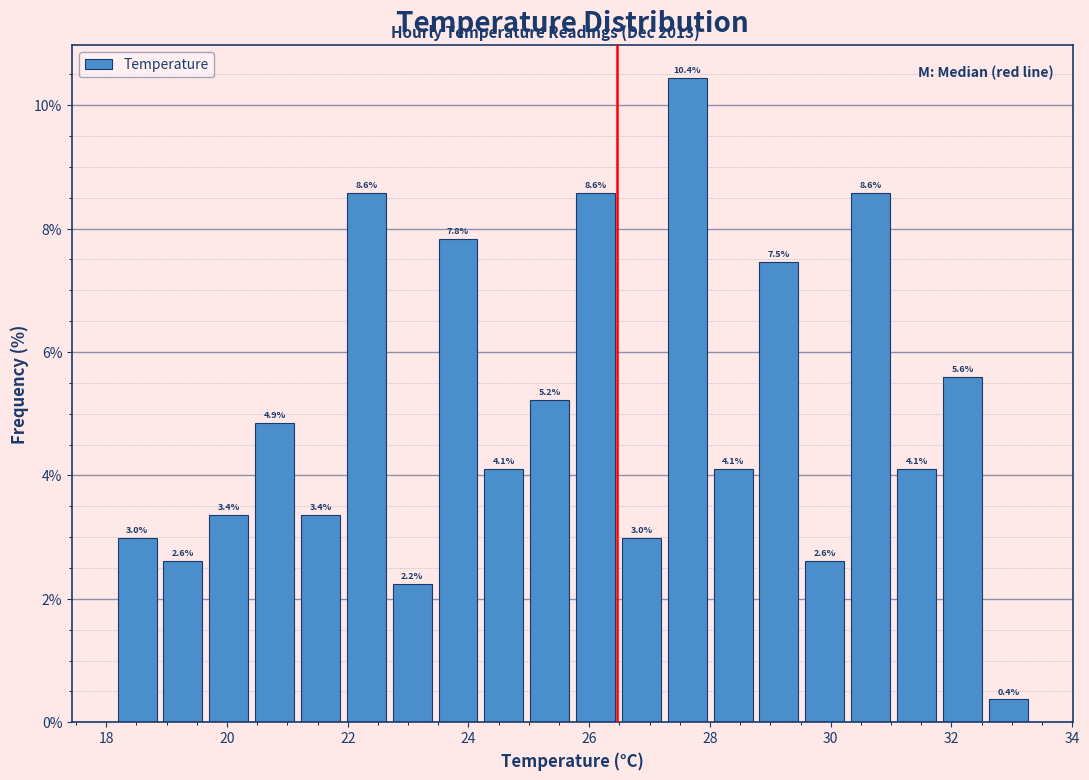

Around what value on the x-axis is the tallest bar? Give the approximate position of its centre, as read against the axis.

27.6